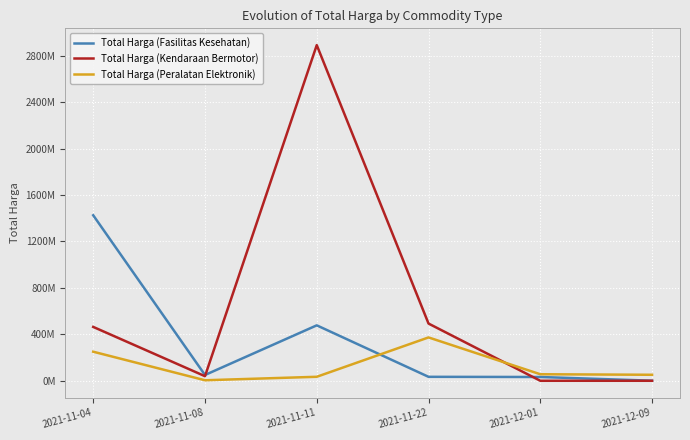

What is the total value across all series at 2021-11-04?

2140220000